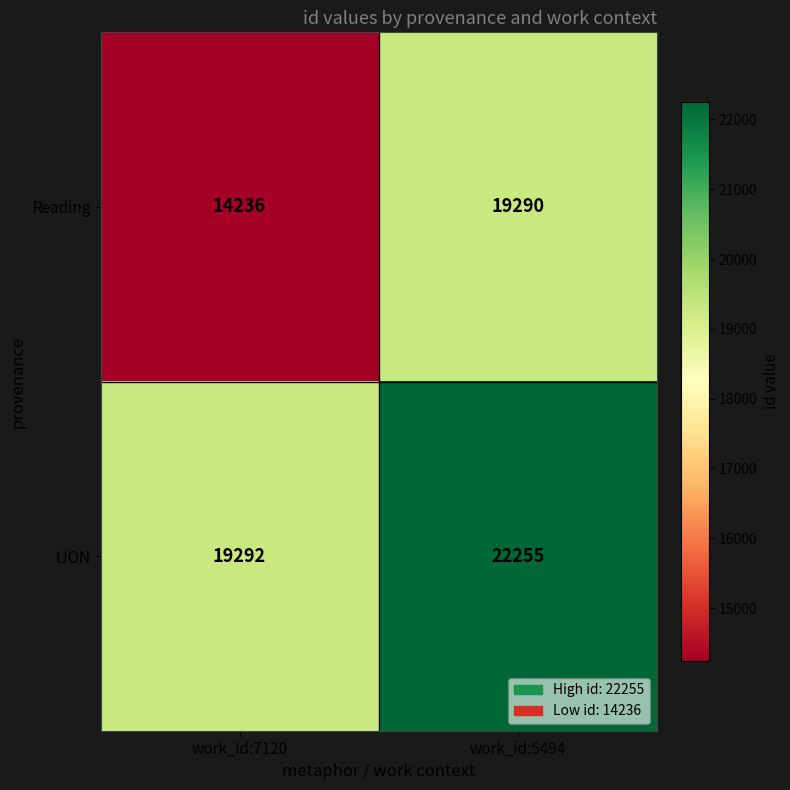

How many values in the Reading series are below 19290?

1